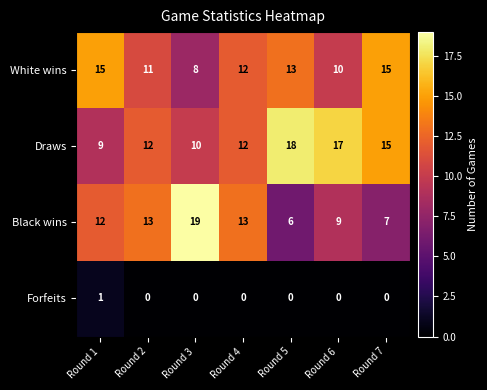

What is the total value across all series at Round 1?

37